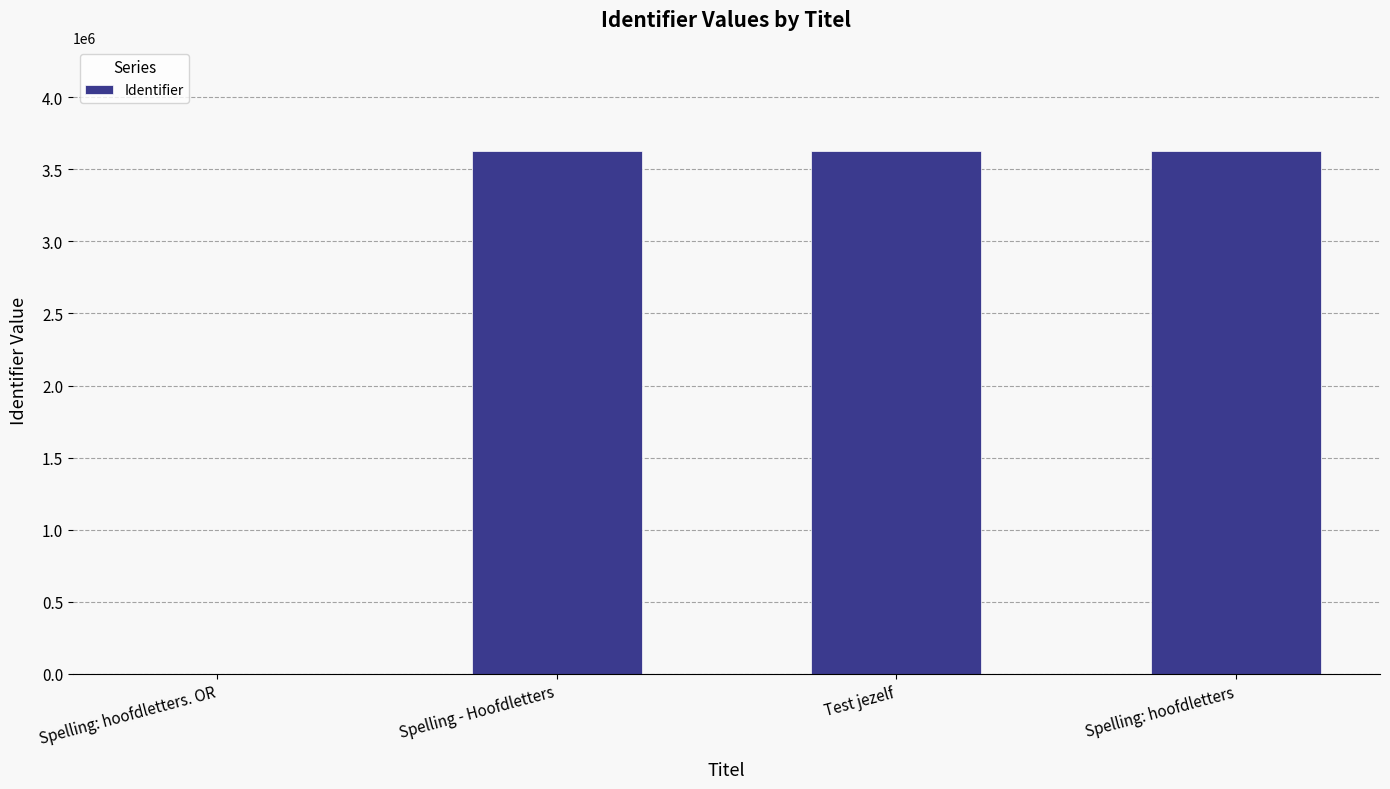

What is the sum of the values at Test jezelf and Spelling: hoofdletters. OR?

3624431